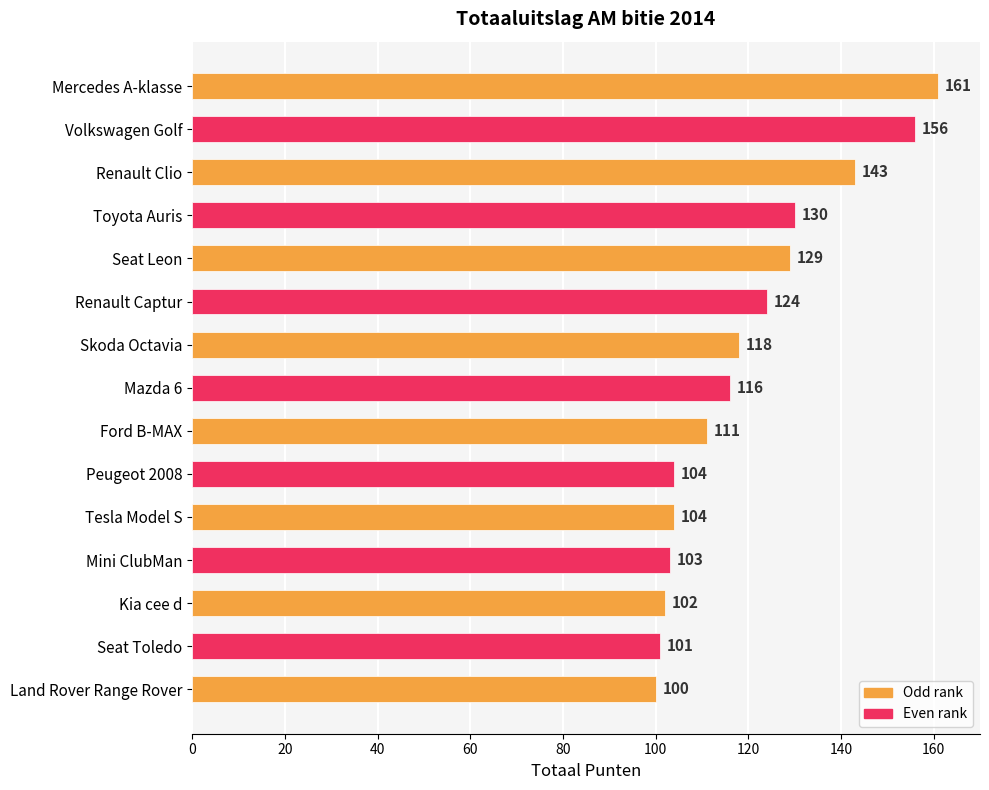

What is the label of the 10th bar from the top?

Peugeot 2008